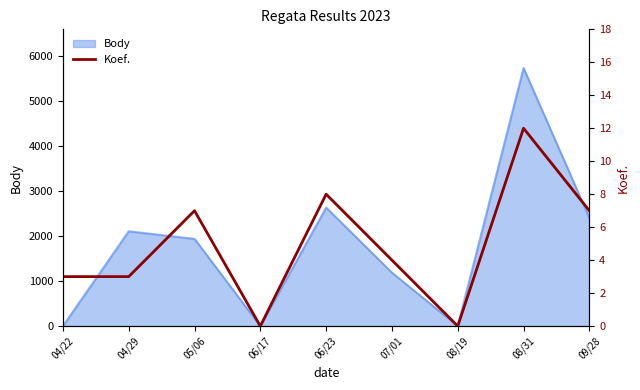

True or false: the data shows 3 at 04/22.

True